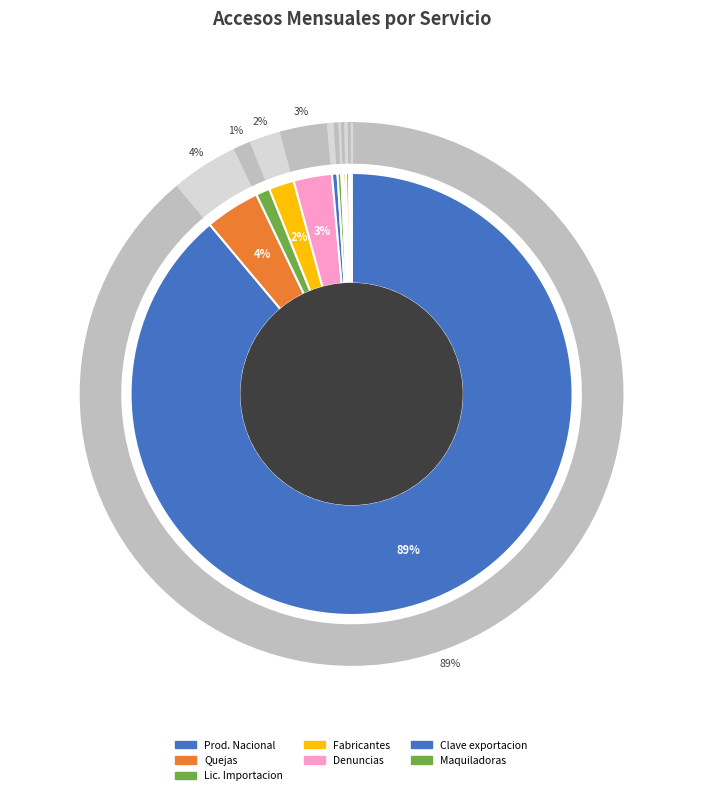

Is Emision de Registro de Produccion Nacional the majority of the pie?

Yes